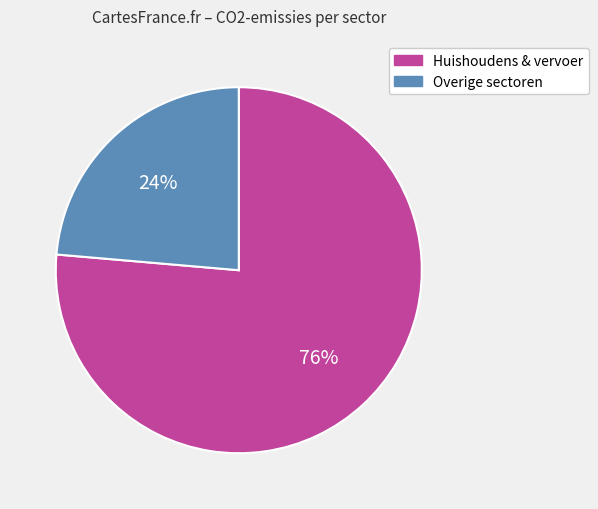

To the nearest percent, what is the average slice percentage?

50%